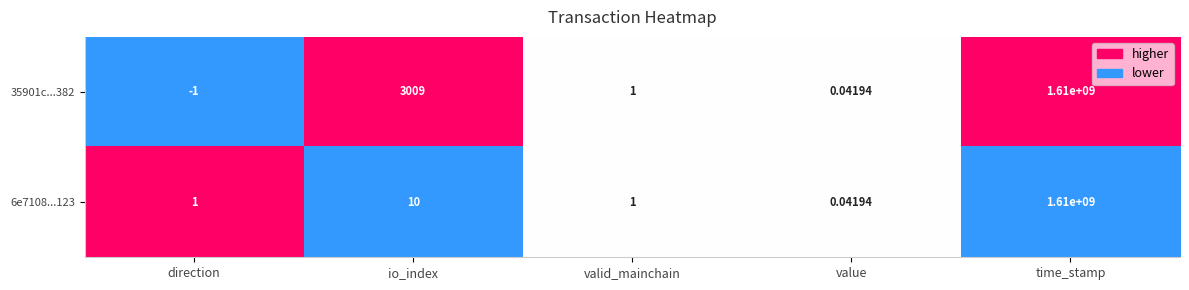

Rank the series by their average value, from lowest to highest.

6e7108...123, 35901c...382